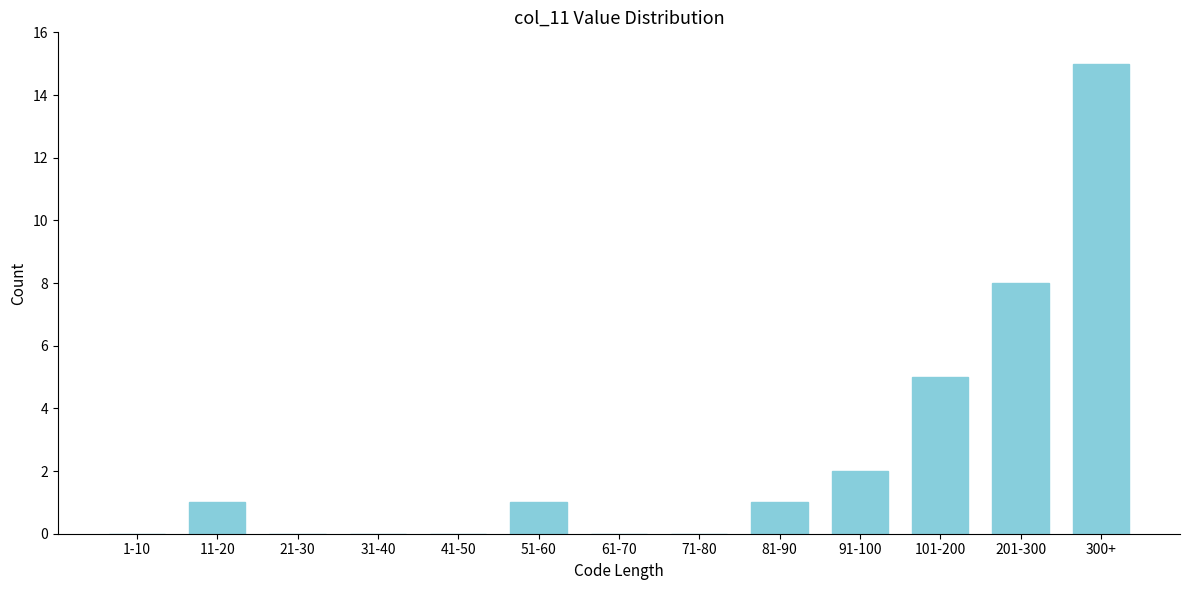

Reading left to right, list all the values displayed in this chart.

1-10=0	11-20=1	21-30=0	31-40=0	41-50=0	51-60=1	61-70=0	71-80=0	81-90=1	91-100=2	101-200=5	201-300=8	300+=15